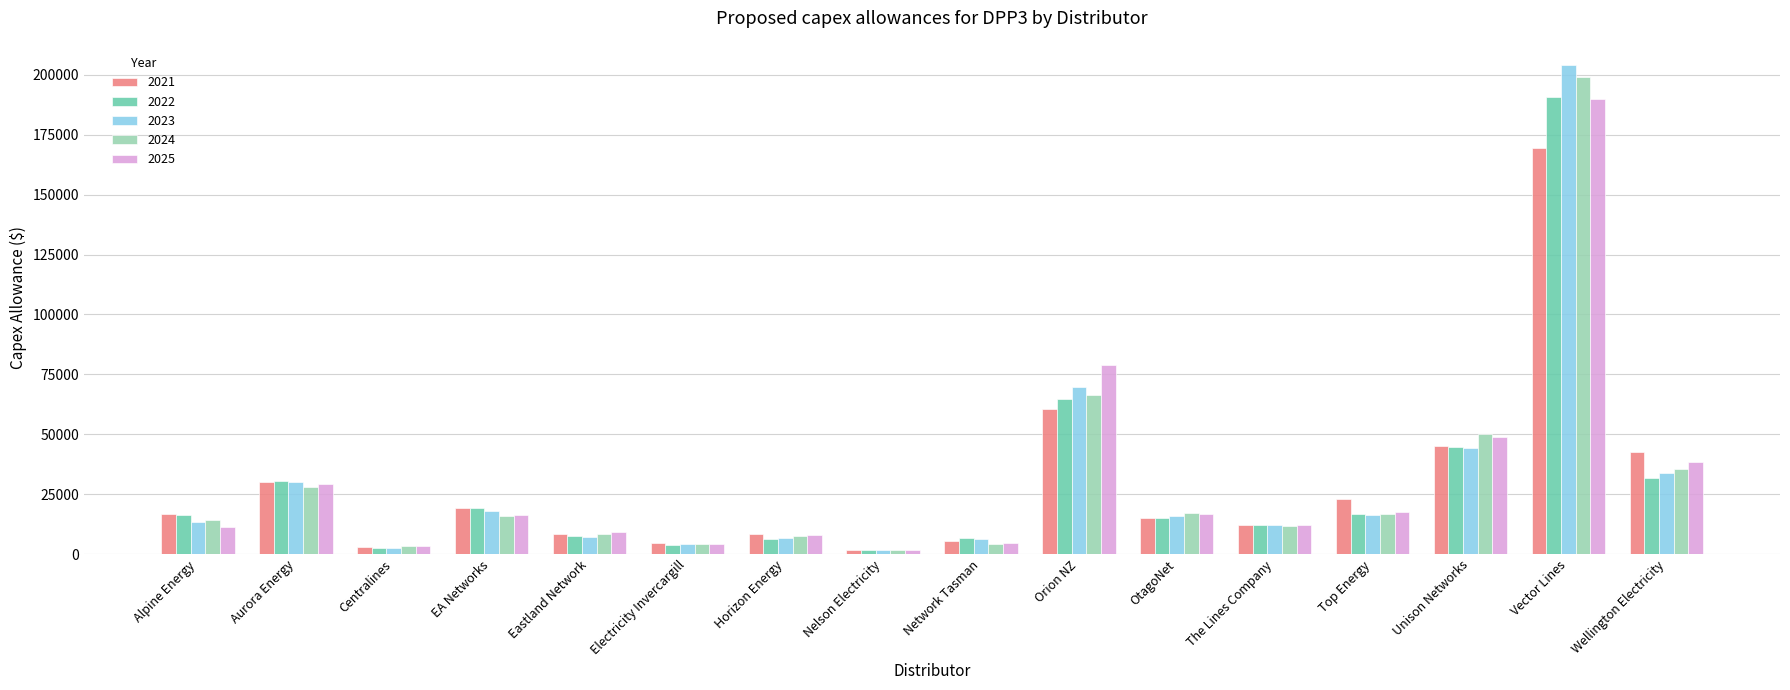

What is the value of the 2021 bar at the 5th from the left?

8521.1